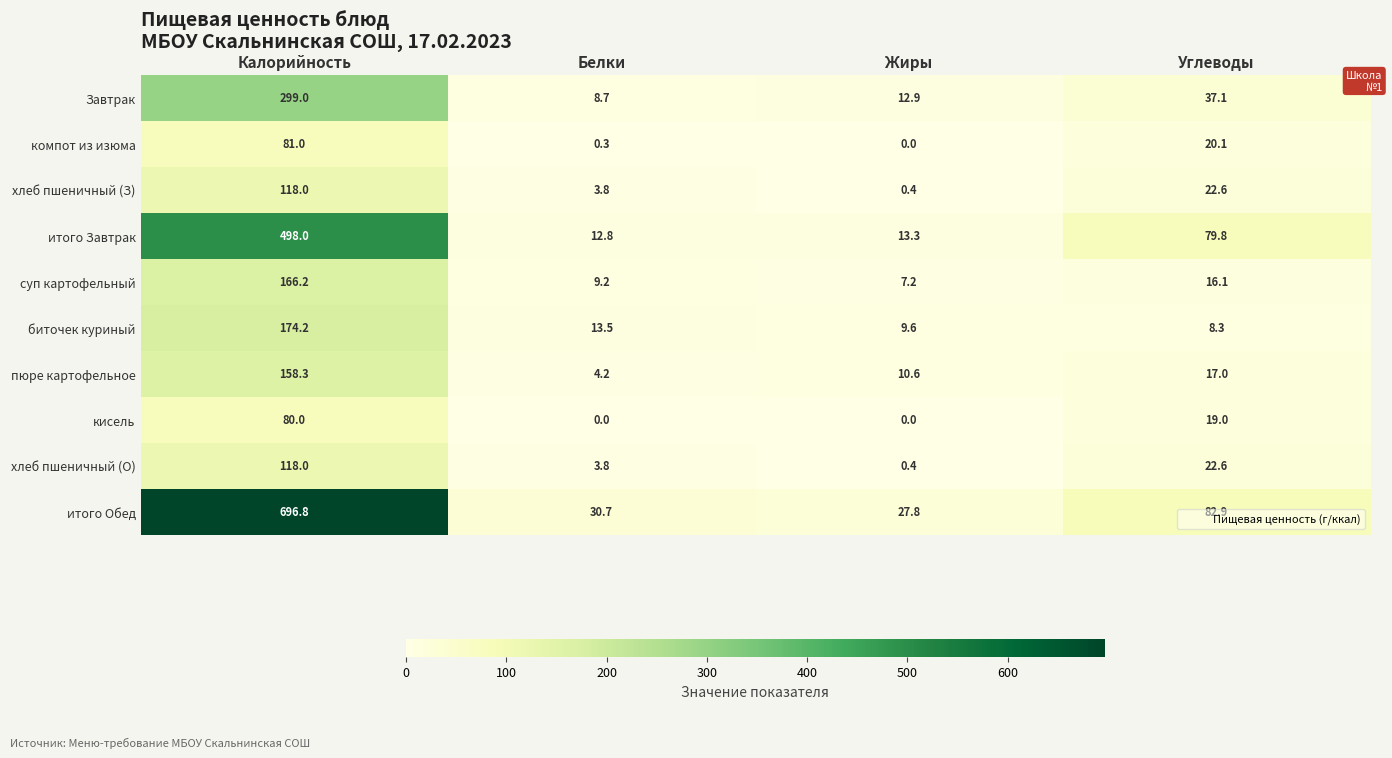

At which label does хлеб пшеничный (З) first exceed 22?

Калорийность